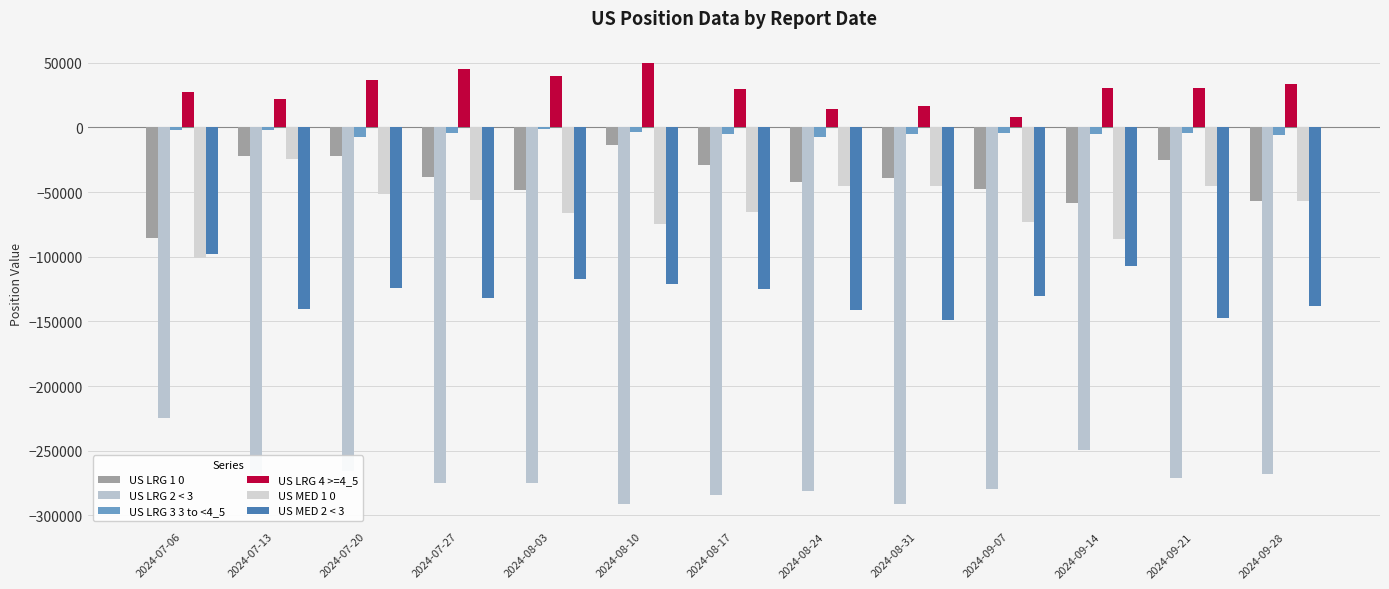

Which series changed the most between 2024-09-21 and 2024-09-28?

US LRG 1 0